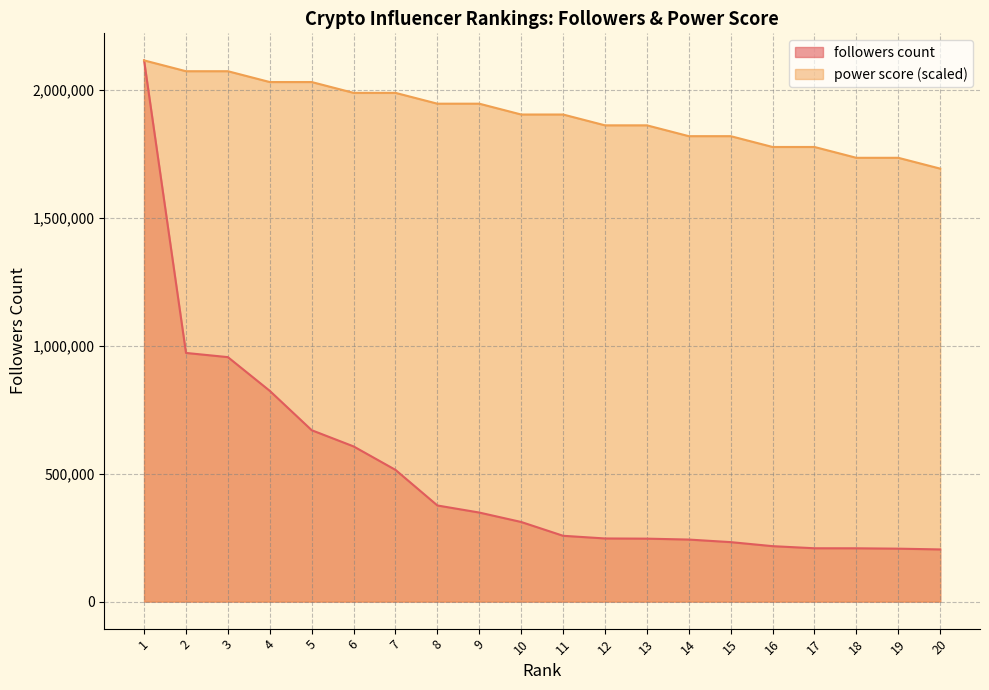

Reading right to left, transcribe all the data shown in this chart.

followers count: 203826.0	206815.0	208278.0	208396.0	216620.0	232376.0	242411.0	245975.0	246704.0	257165.0	311120.0	347998.0	375647.0	514786.0	606539.0	669901.0	823674.0	955567.0	971951.0	2115536.0
power score: 1692428.8	1734739.5	1734739.5	1777050.2	1777050.2	1819361.0	1819361.0	1861671.7	1861671.7	1903982.4	1903982.4	1946293.1	1946293.1	1988603.8	1988603.8	2030914.6	2030914.6	2073225.3	2073225.3	2115536.0